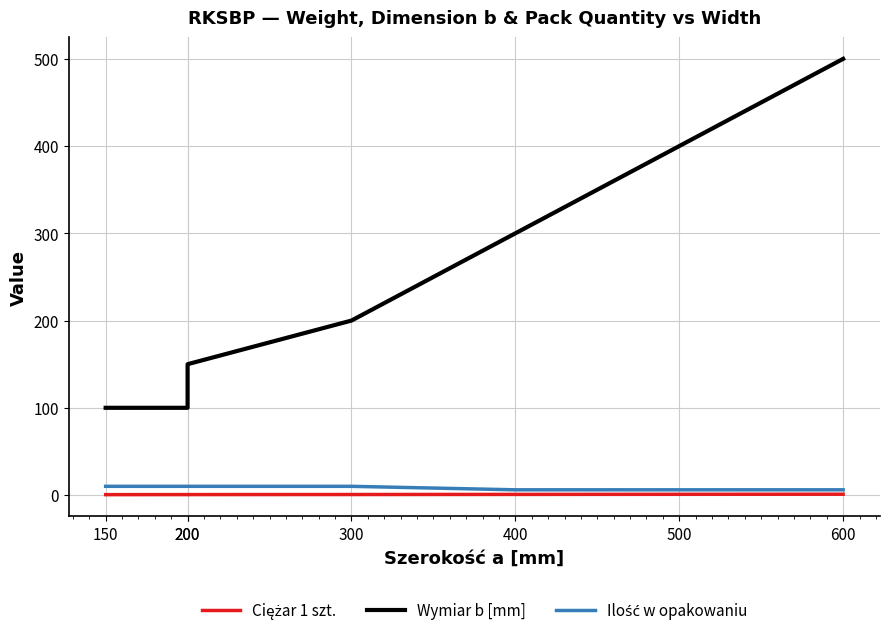

Between 400 and 500, which series saw the biggest shift?

Wymiar b [mm]